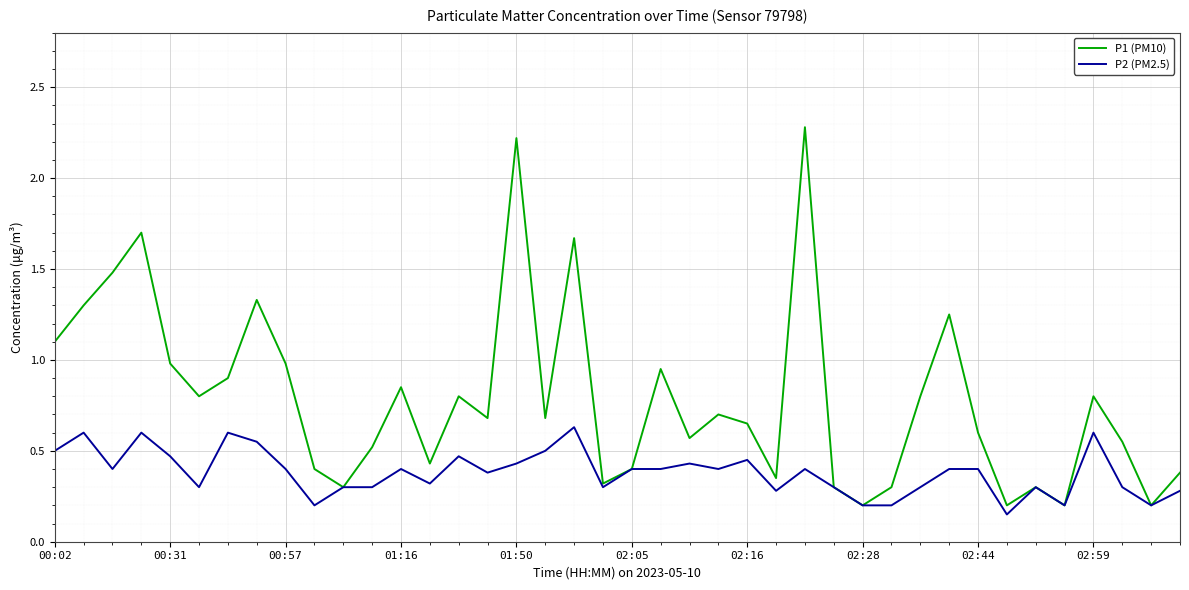

Which series has the largest range (max minus min)?

P1 (PM10)